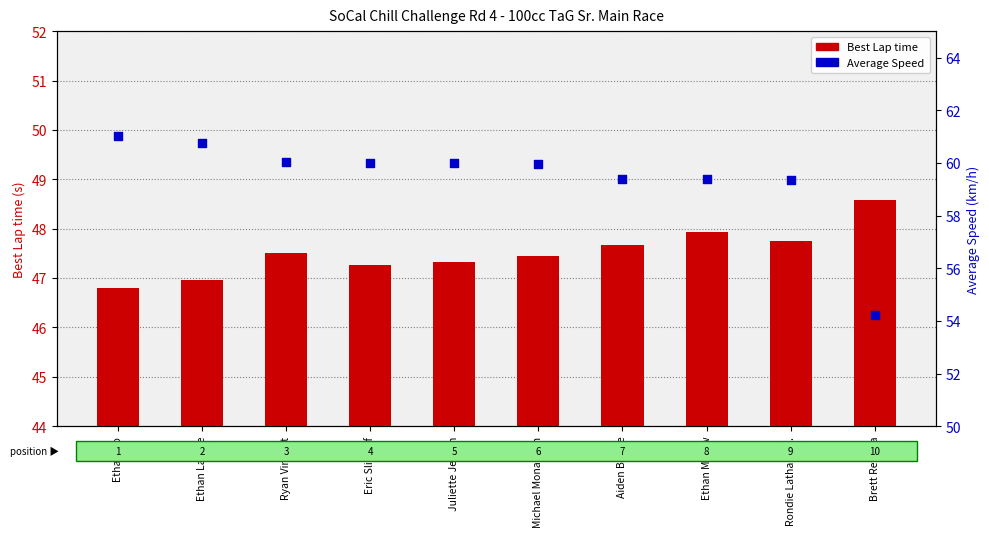

What is the total value across all series at Ethan Myrow?

107.3